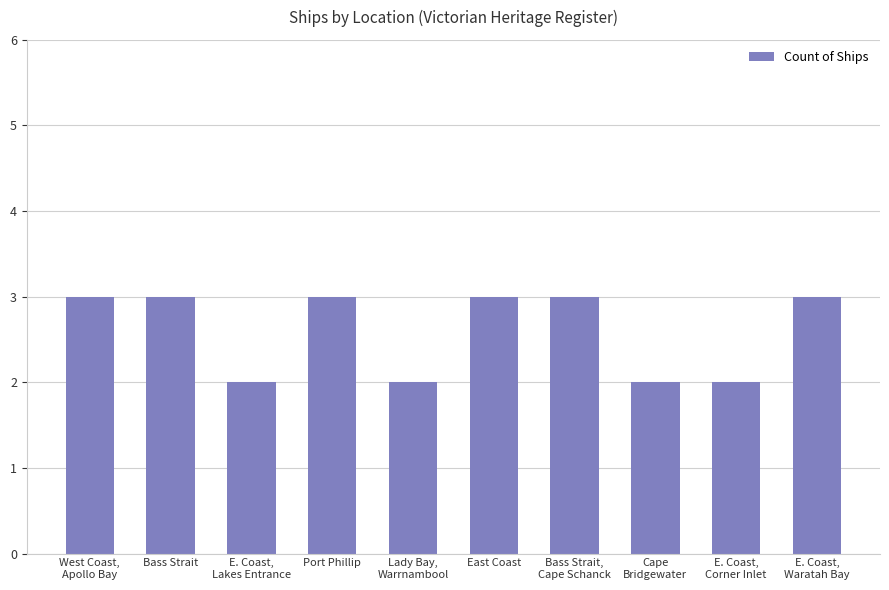

What is the maximum value shown in the chart?

3